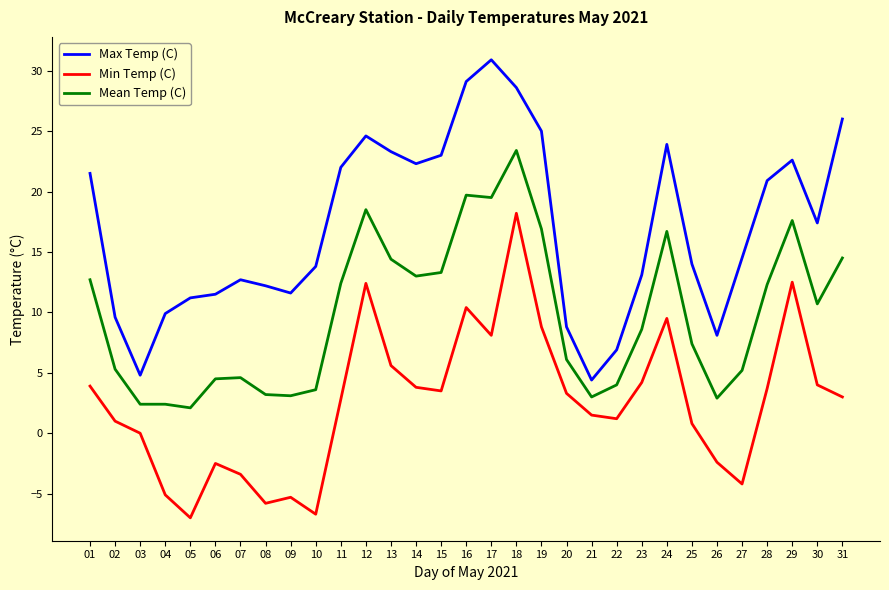

Between 06 and 15, which series saw the biggest shift?

Max Temp (C)